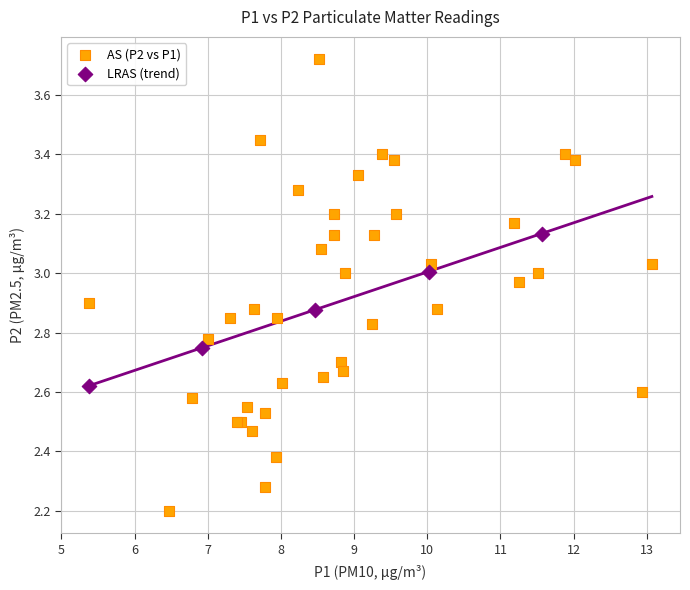

Which series reaches the minimum Y coordinate?

AS (P2 vs P1)